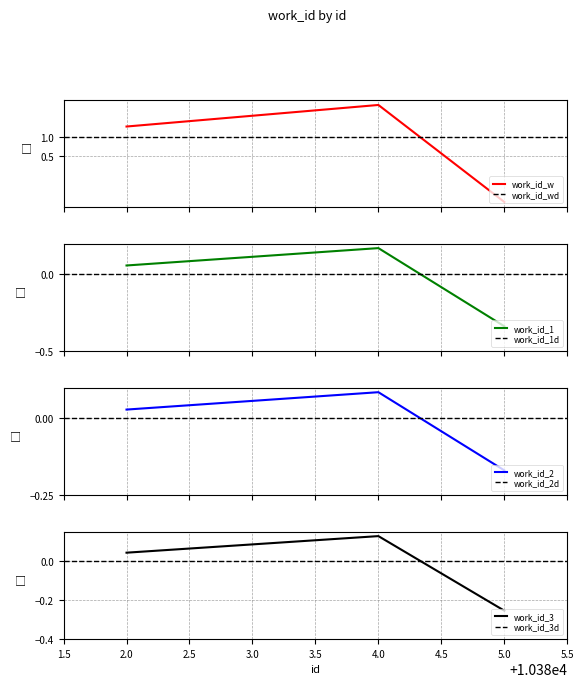

True or false: work_id_w has more than 0 interior local peaks.

True